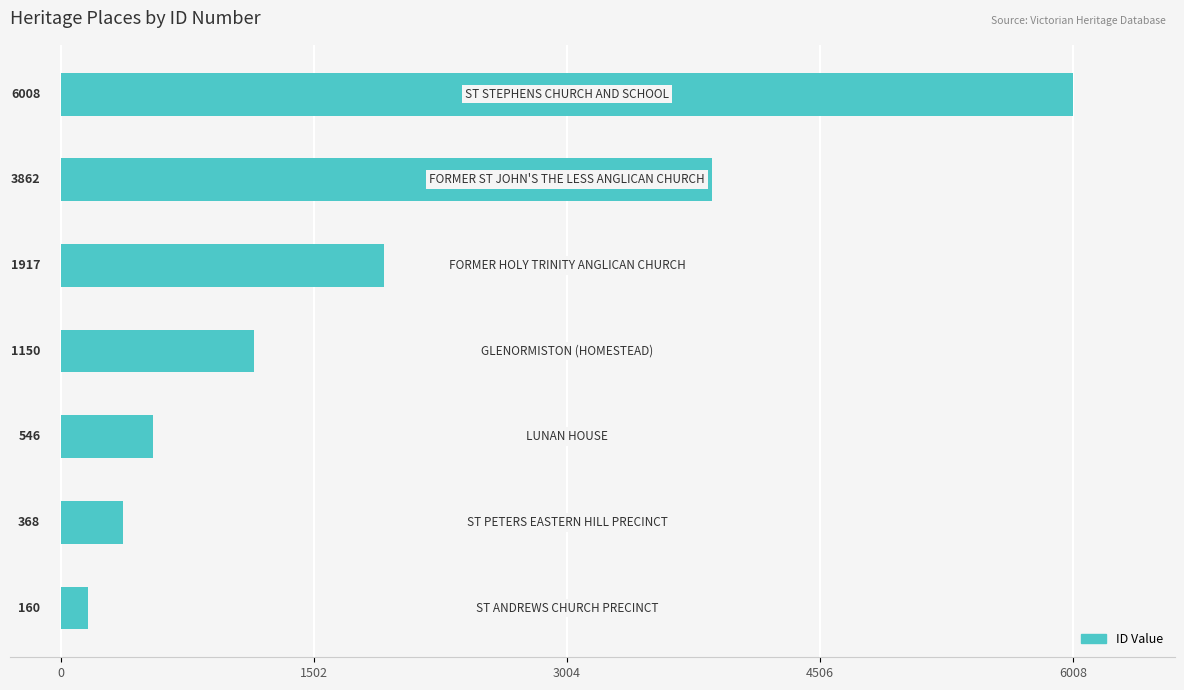

What is the greatest value displayed?

6008